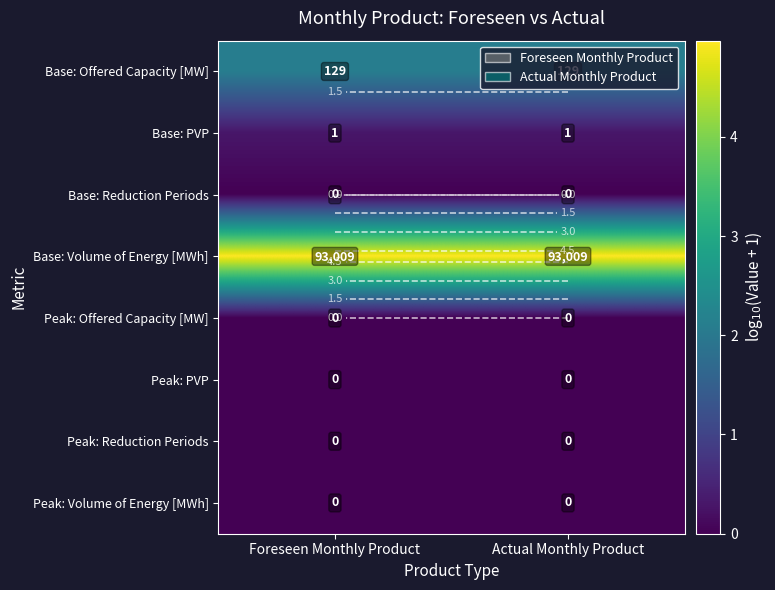

At which category is the sum across all series the highest?

Foreseen Monthly Product